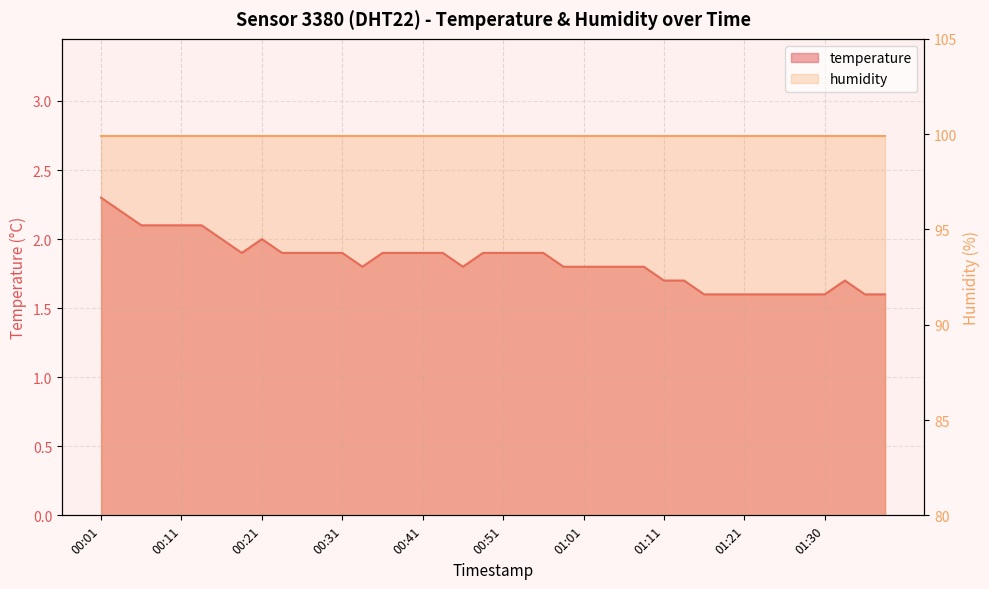

List the labels in order of value, smallest first.

01:16, 01:18, 01:21, 01:23, 01:26, 01:28, 01:30, 01:35, 01:38, 01:11, 01:13, 01:33, 00:33, 00:46, 00:58, 01:01, 01:03, 01:06, 01:08, 00:19, 00:24, 00:26, 00:28, 00:31, 00:36, 00:38, 00:41, 00:43, 00:48, 00:51, 00:53, 00:56, 00:16, 00:21, 00:06, 00:09, 00:11, 00:14, 00:04, 00:01